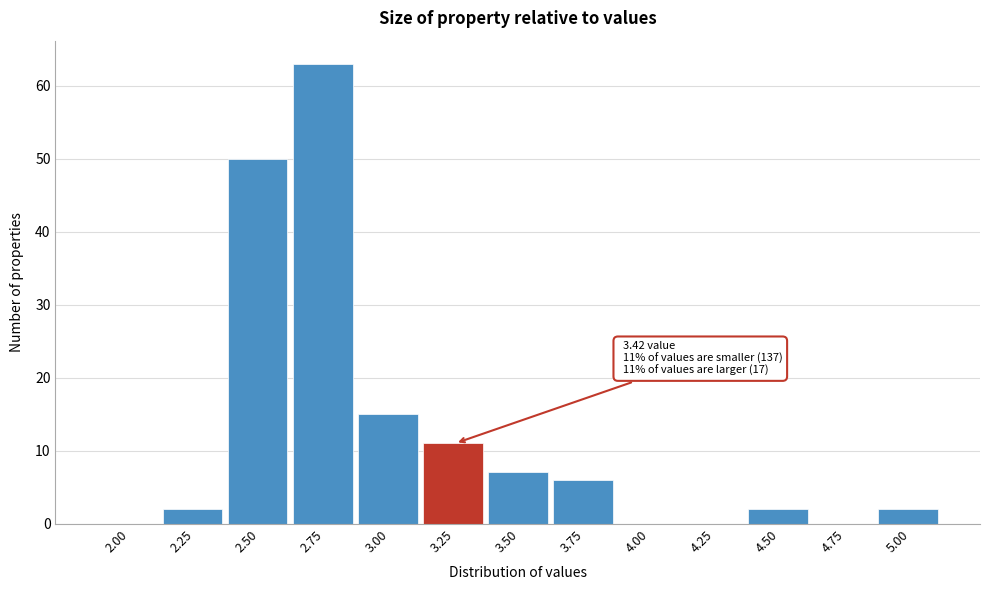

Reading right to left, extract all data points from this chart.

5.00=2	4.75=0	4.50=2	4.25=0	4.00=0	3.75=6	3.50=7	3.25=11	3.00=15	2.75=63	2.50=50	2.25=2	2.00=0